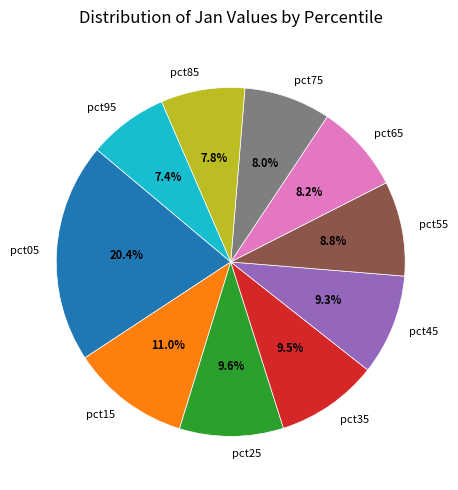

Do pct85 and pct55 together represent more than half of the pie?

No